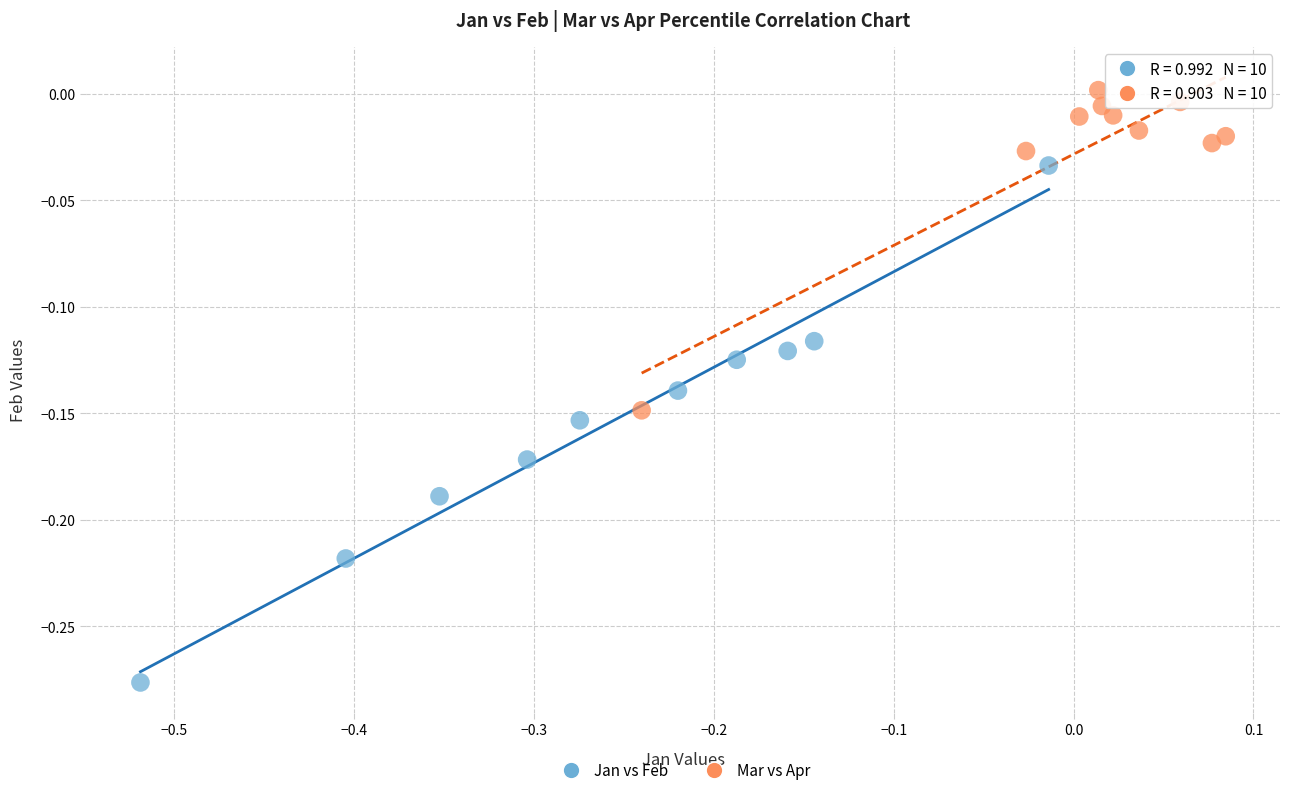

Which series contains the lowest Y value?

Jan vs Feb